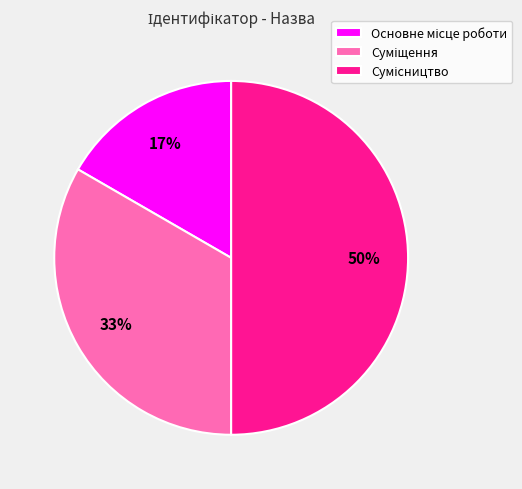

To the nearest percent, what is the difference between the largest and smallest slice percentages?

33%